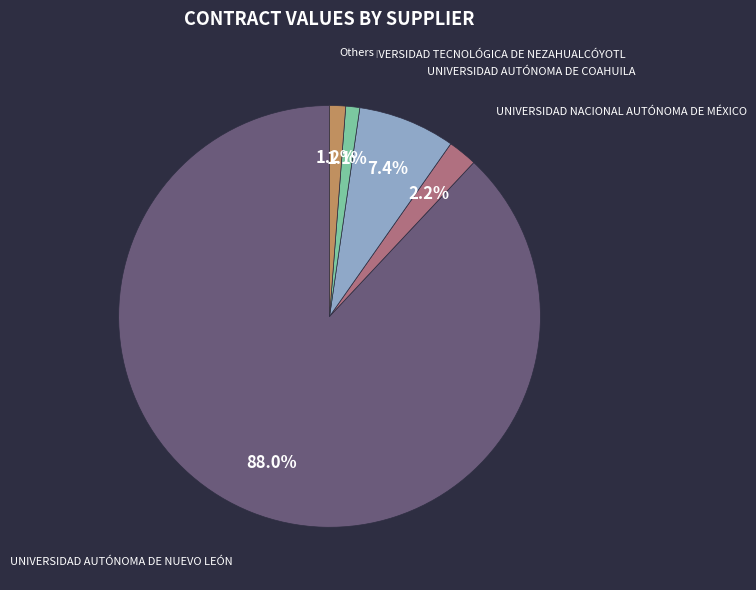

To the nearest percent, what is the average slice percentage?

20%